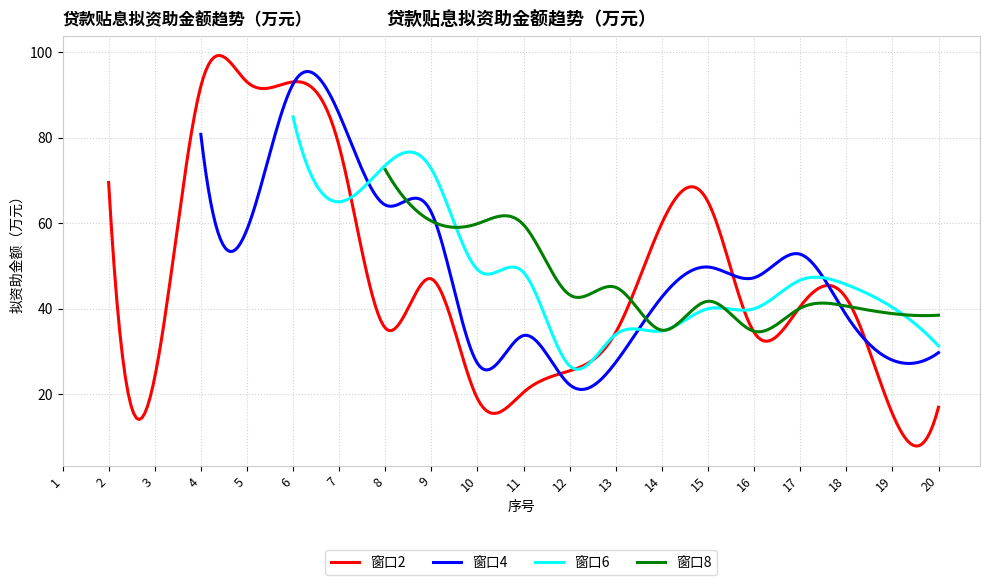

The chart shows a value of 18 at 19. True or false?

True